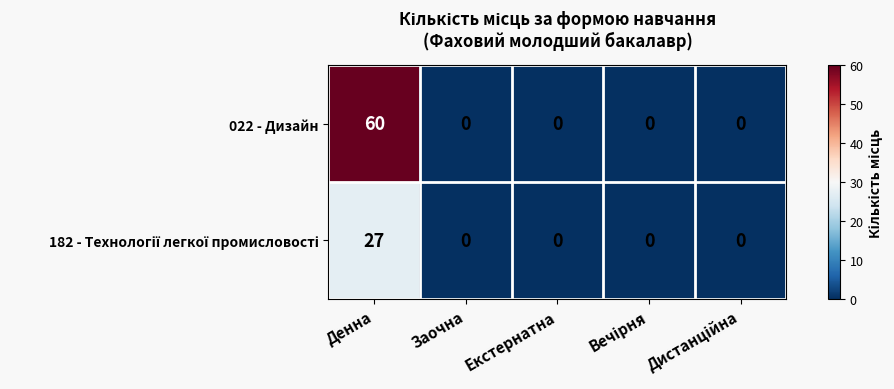

What is the sum of all 022 - Дизайн values?

60